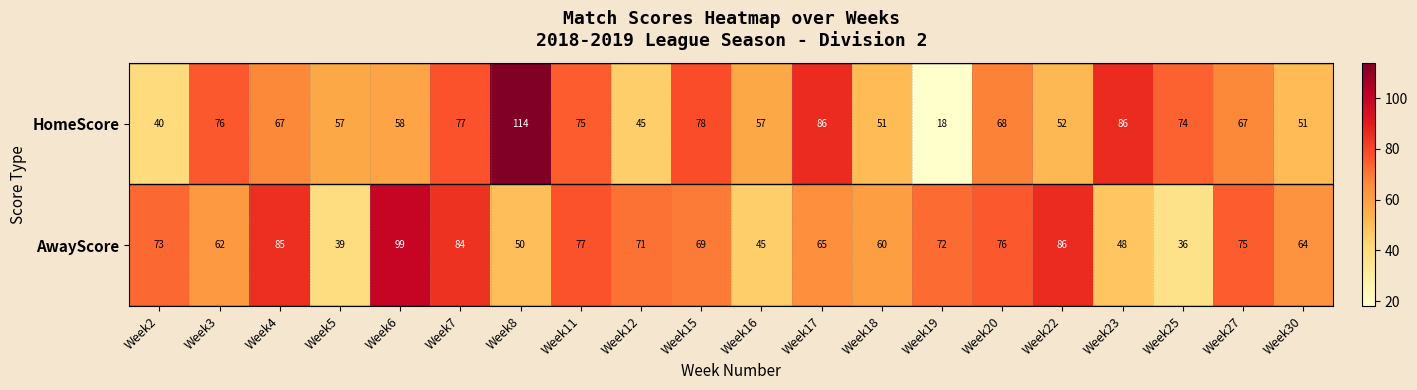

The AwayScore series shows 73 at Week2. True or false?

True